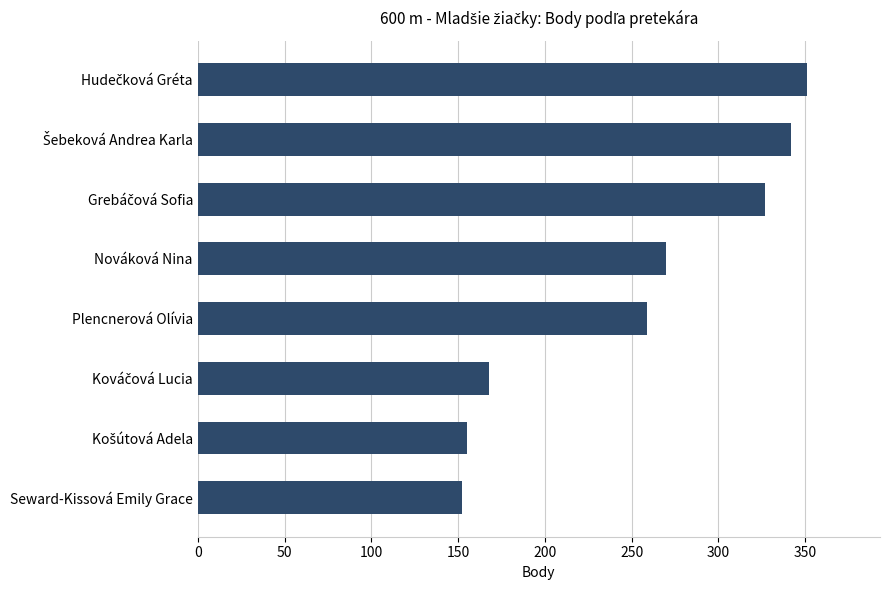

Reading top to bottom, what are all the values shown in this chart?

351	342	327	270	259	168	155	152